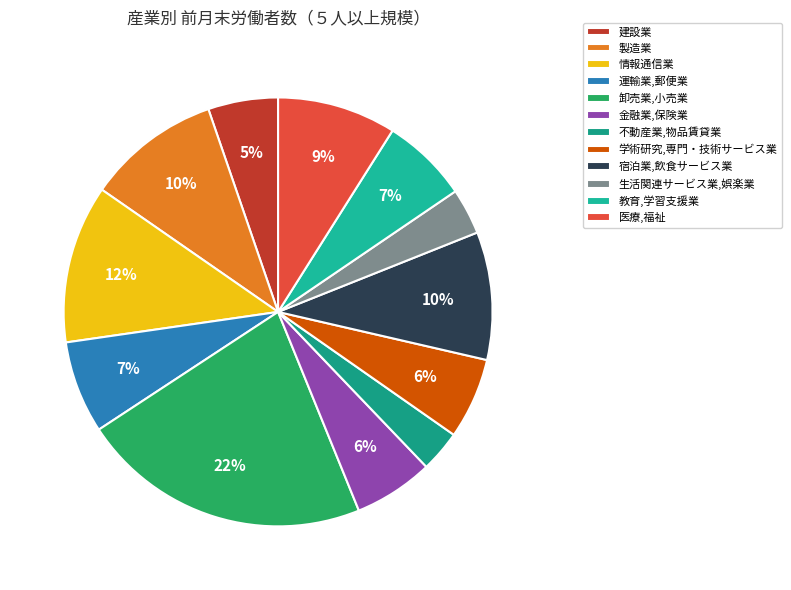

Count the number of slices in the pie.

12